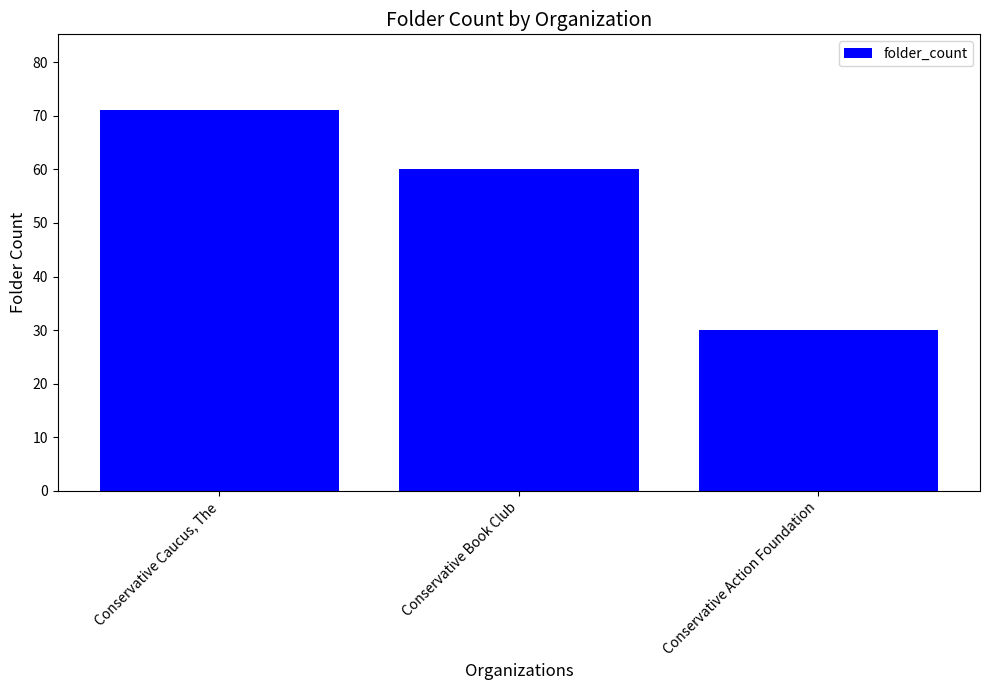

Is it true that the value at Conservative Caucus, The is 124?

False